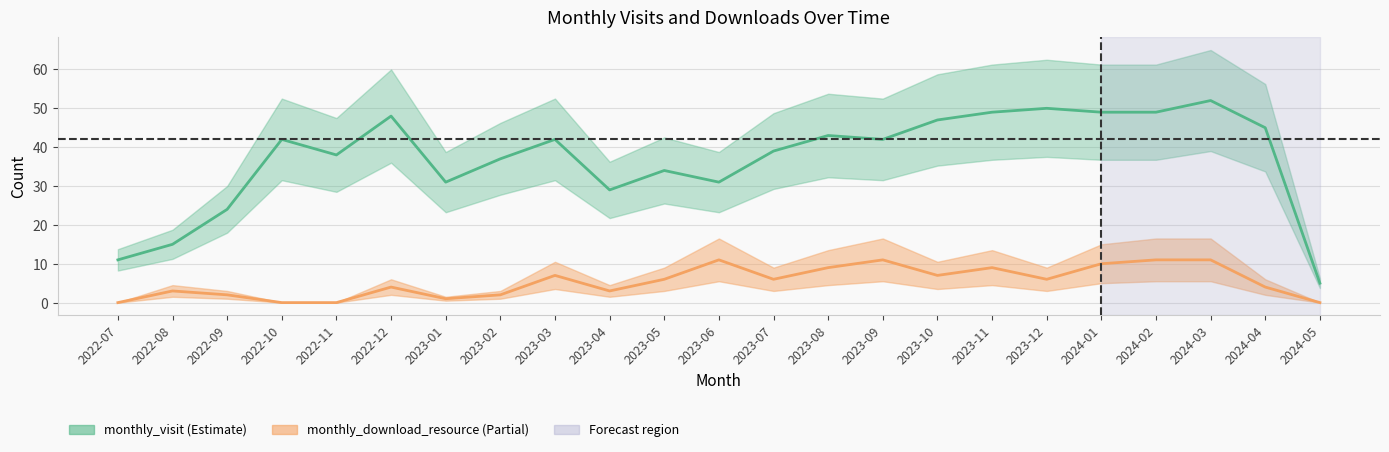

True or false: monthly_download_resource has a value of 16 at 2023-11.

False